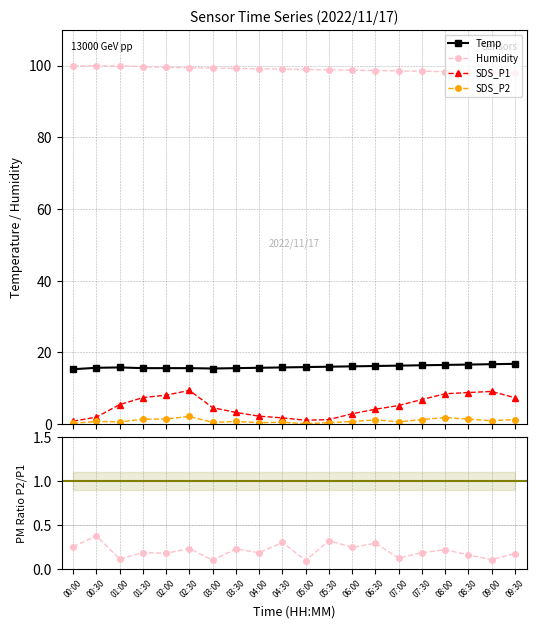

Rank the series by their maximum value, from highest to lowest.

Humidity, Temp, SDS_P1, SDS_P2